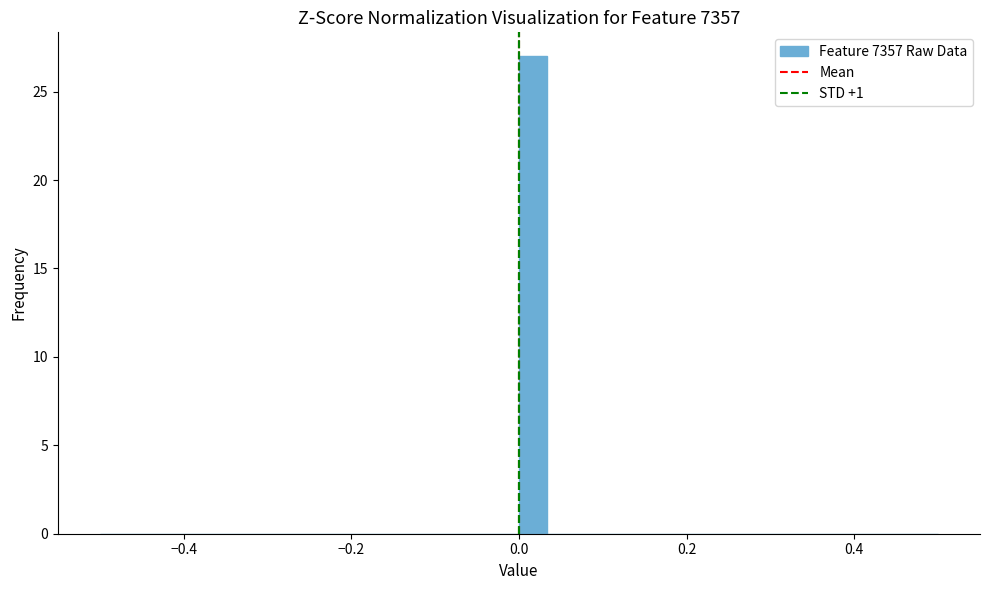

Around what value on the x-axis is the tallest bar? Give the approximate position of its centre, as read against the axis.

0.02